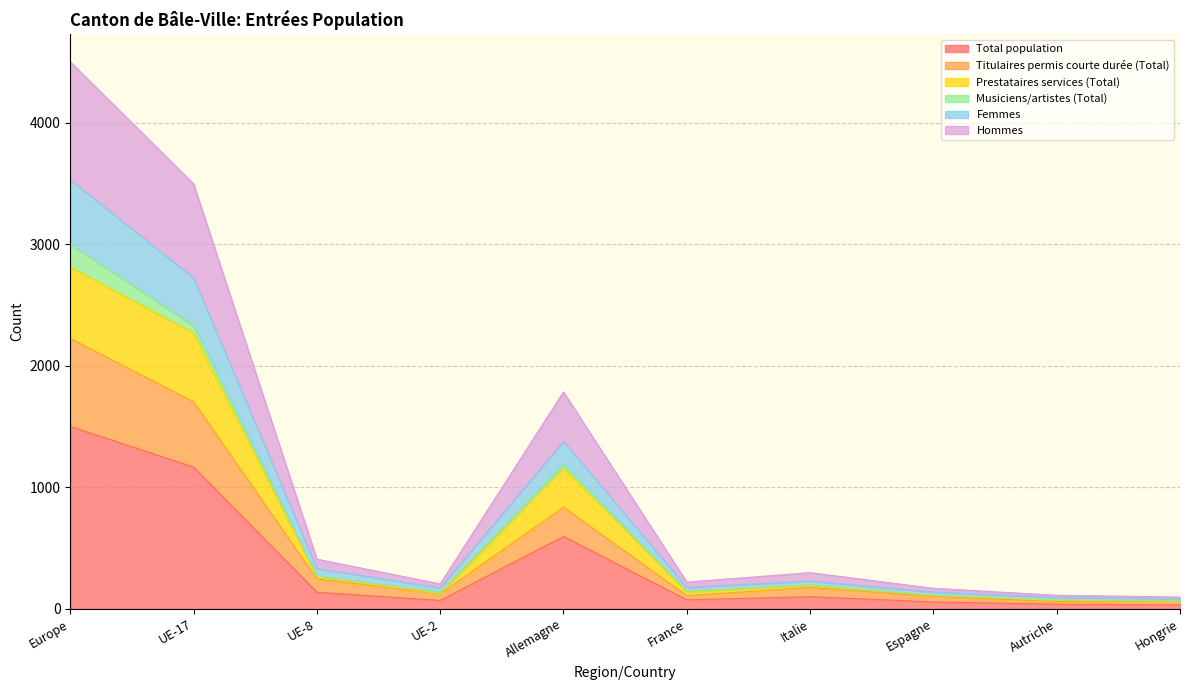

Is it true that Femmes equals 146 at Italie?

False